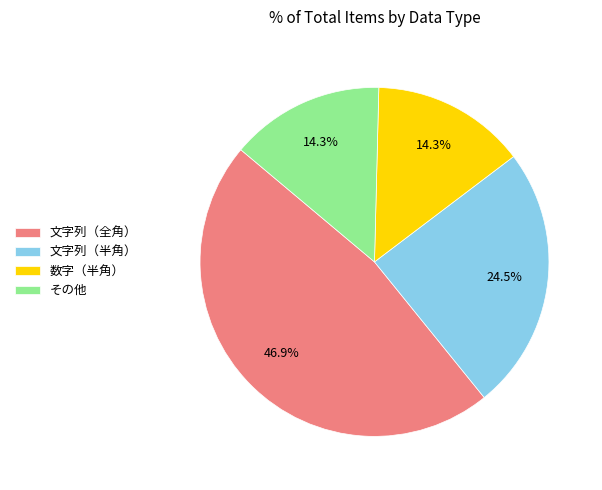

Count the number of slices in the pie.

4